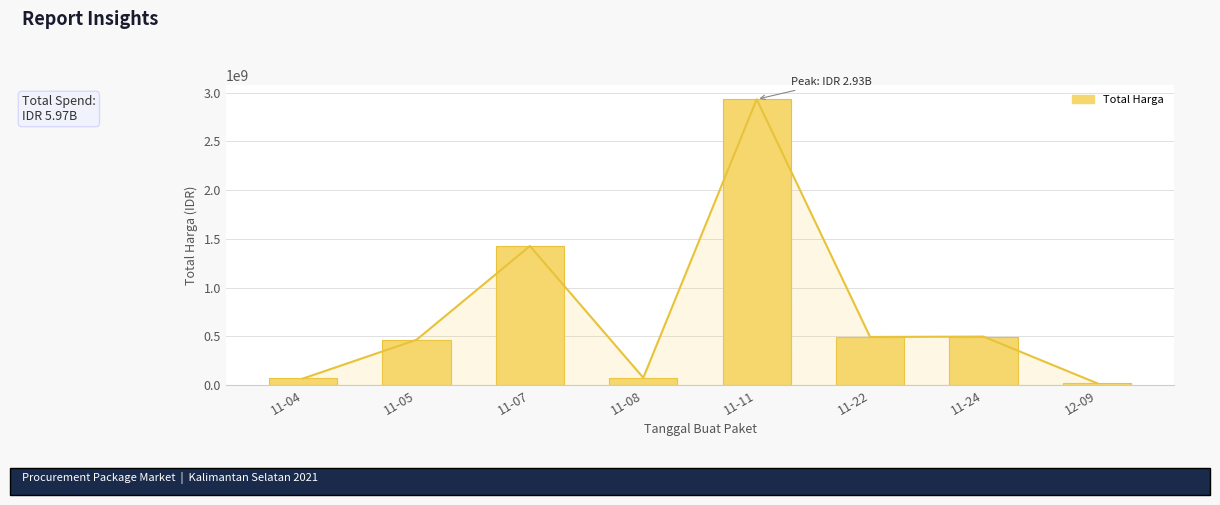

What is the value of the 8th bar from the left?

18900000